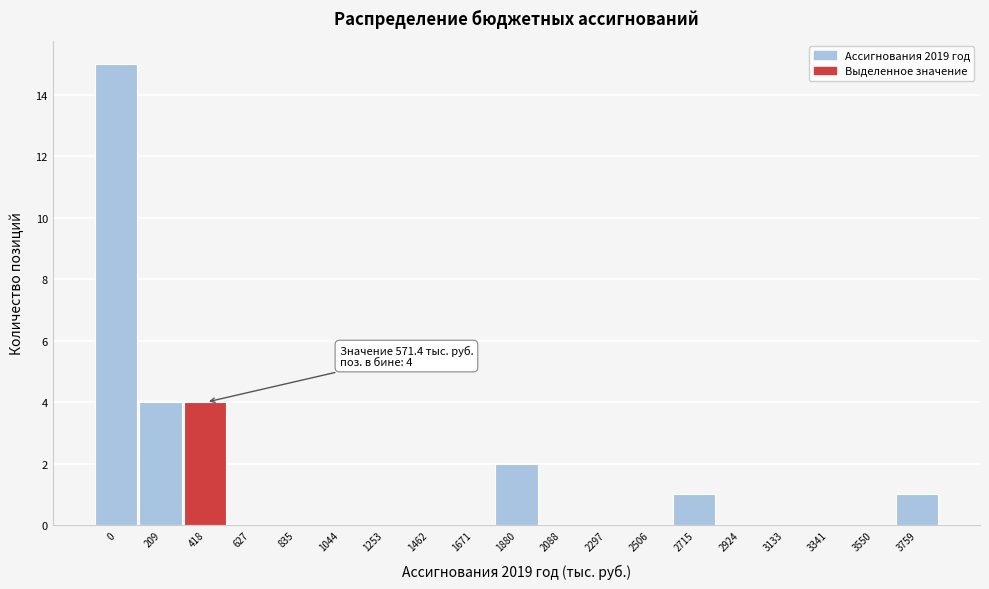

Reading left to right, what are all the values shown in this chart?

0=15	209=4	418=4	627=0	835=0	1044=0	1253=0	1462=0	1671=0	1880=2	2088=0	2297=0	2506=0	2715=1	2924=0	3133=0	3341=0	3550=0	3759=1